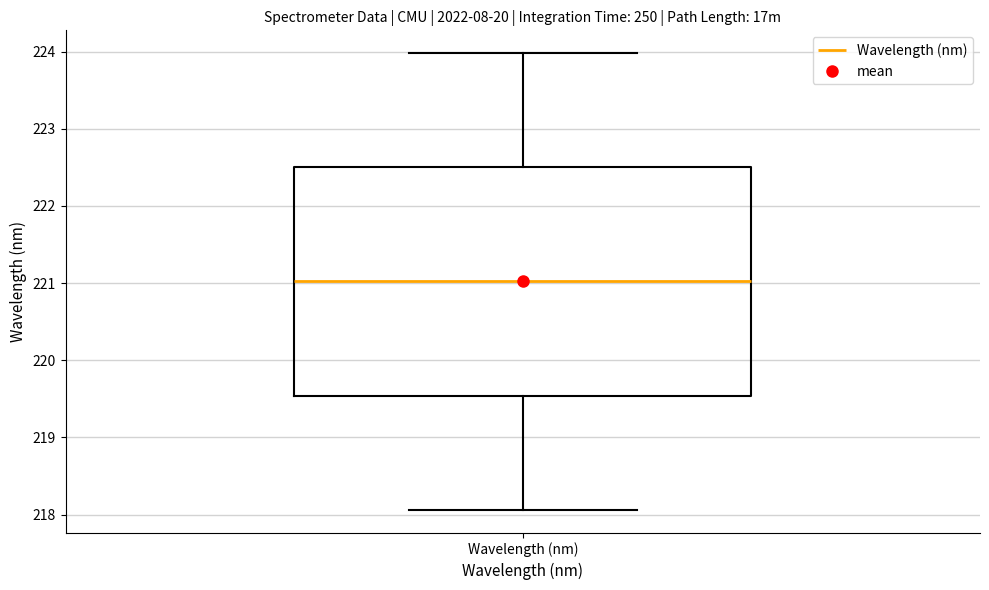

Read this box plot against the y-axis: the position of the median line, the range covered by the box, and the ends of both whiskers. The values are not printed on the chart, so give them approximately, as read against the axis.

median 221.0, box 219.5 to 222.5, whiskers 218.1 to 224.0